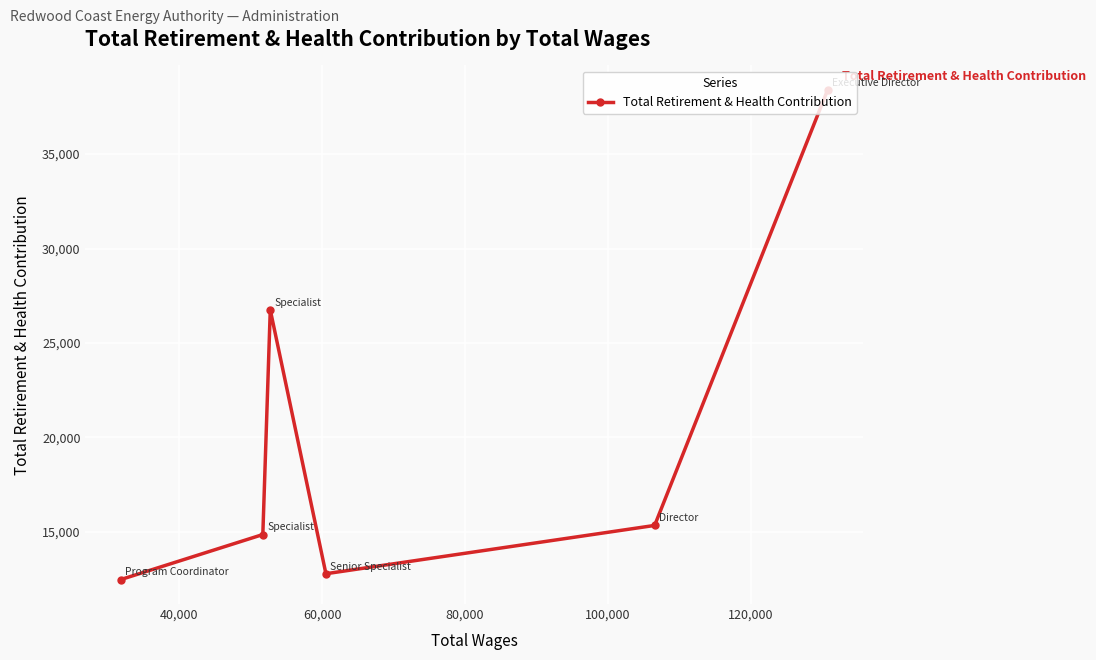

What is the minimum value shown in the chart?

12476